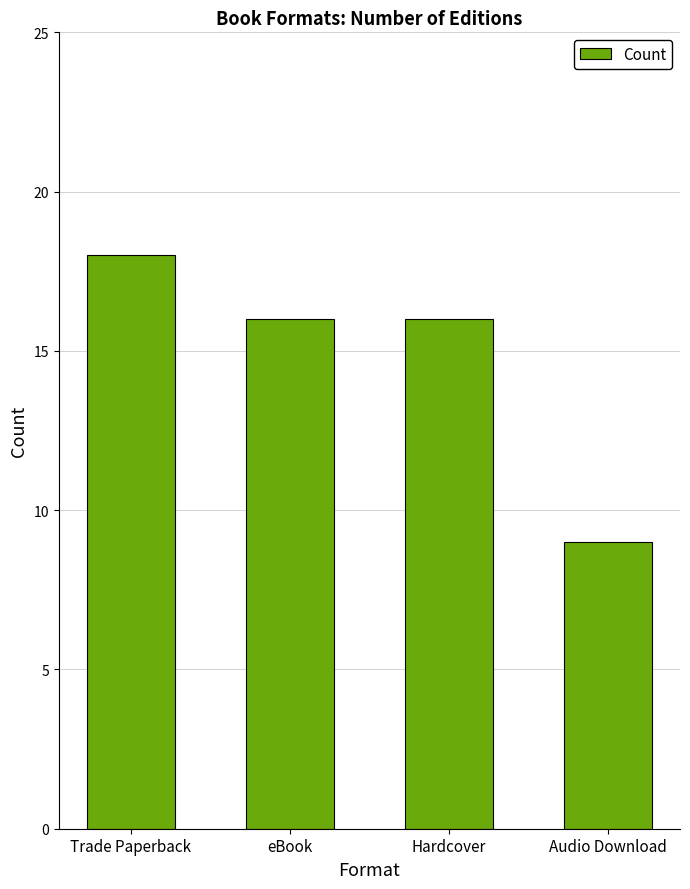

What is the average value?

15